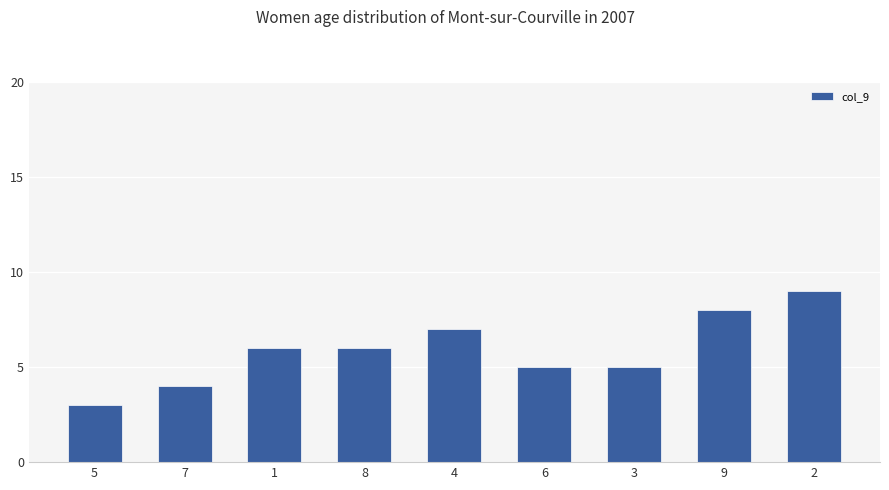

What is the approximate value at 5?

3